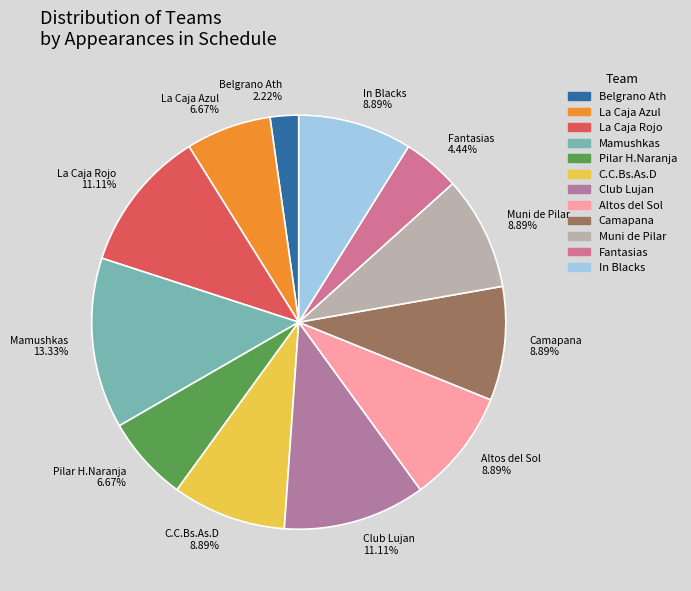

Is it true that La Caja Rojo is 23% of the pie?

False